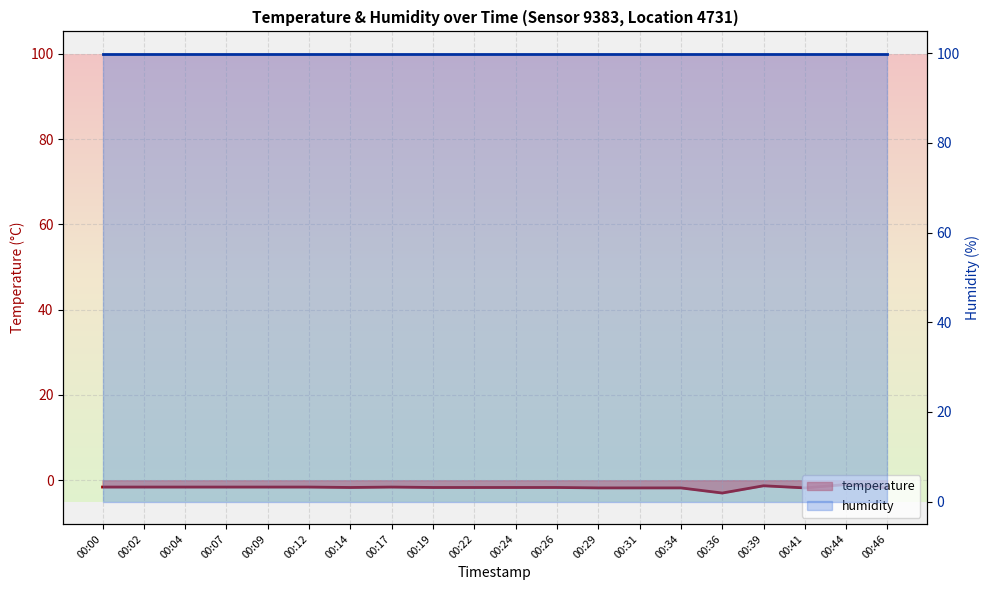

What is the difference between the maximum and second lowest values in the temperature series?

0.8